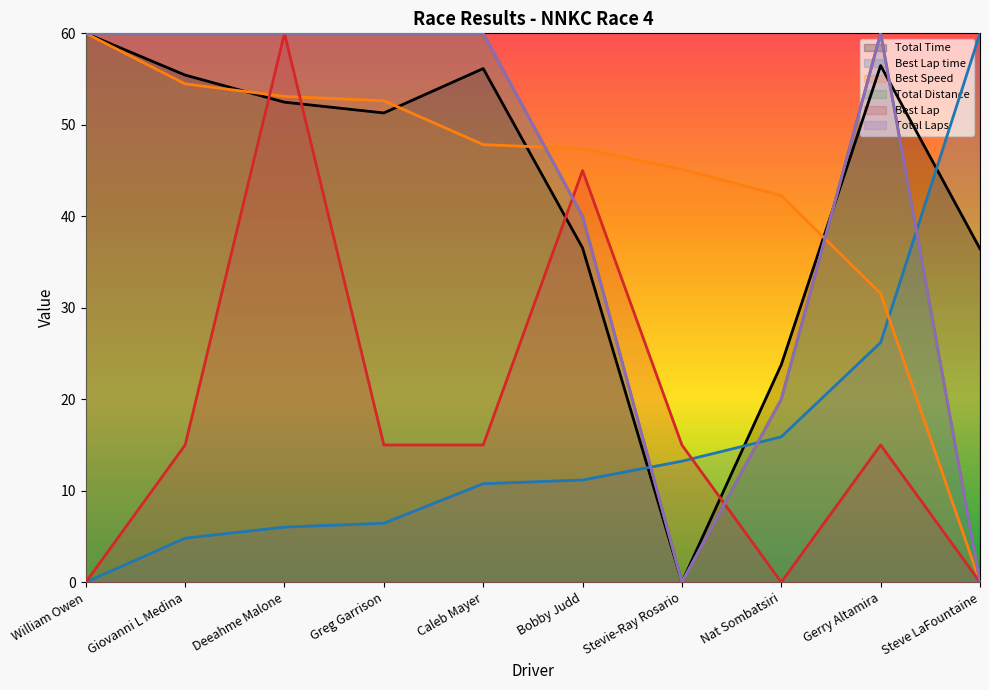

At which category does Best Lap reach its first local peak?

Deeahme Malone